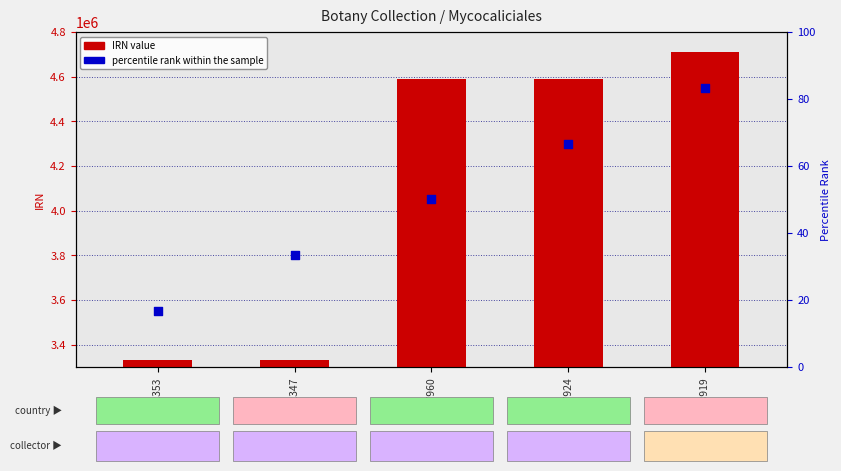

Which series has the widest spread of Y values?

IRN value